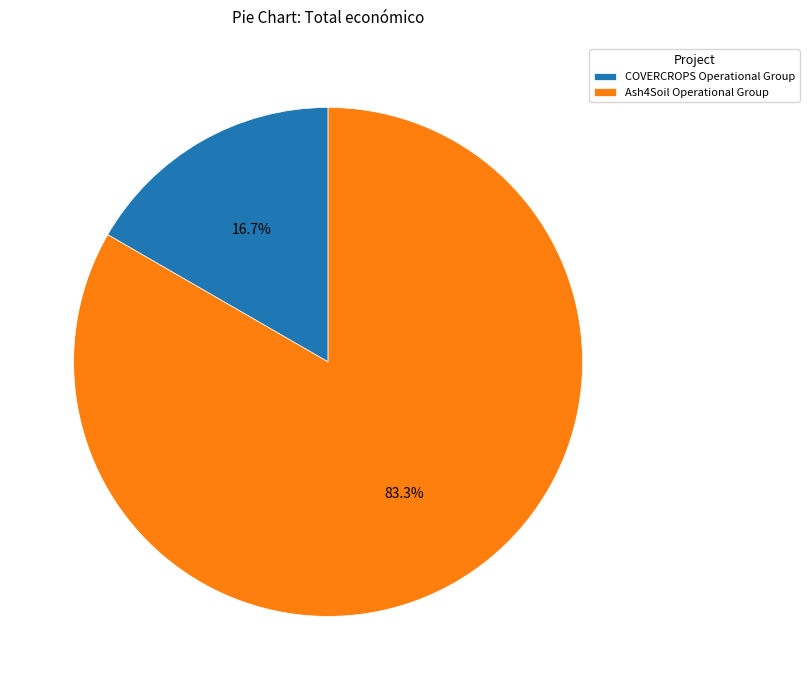

To the nearest percent, what is the difference between the Ash4Soil Operational Group and COVERCROPS Operational Group slice percentages?

67%